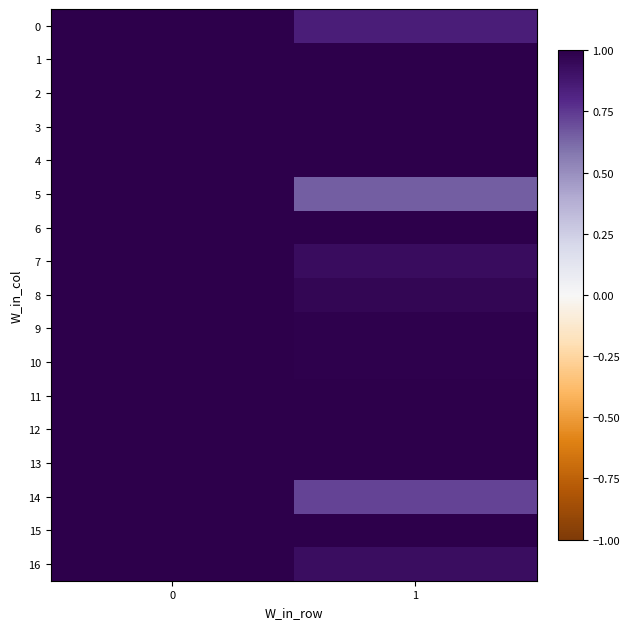

Reading left to right, list all the values displayed in this chart.

0: 0=1.0	1=0.9
1: 0=1.0	1=1.0
2: 0=1.0	1=1.0
3: 0=1.0	1=1.0
4: 0=1.0	1=1.0
5: 0=1.0	1=0.6
6: 0=1.0	1=1.0
7: 0=1.0	1=0.9
8: 0=1.0	1=1.0
9: 0=1.0	1=1.0
10: 0=1.0	1=1.0
11: 0=1.0	1=1.0
12: 0=1.0	1=1.0
13: 0=1.0	1=1.0
14: 0=1.0	1=0.7
15: 0=1.0	1=1.0
16: 0=1.0	1=0.9